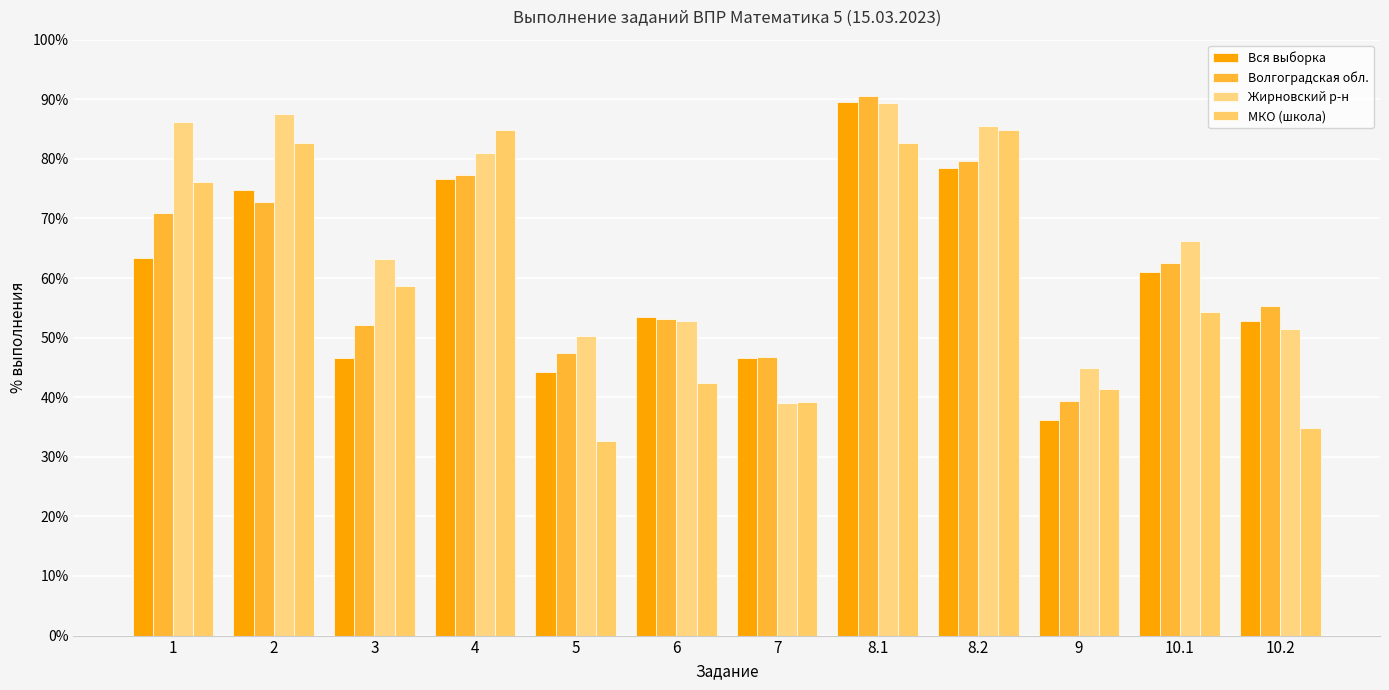

What are all the series names shown in the legend?

Вся выборка, Волгоградская обл., Жирновский р-н, МКО (школа)